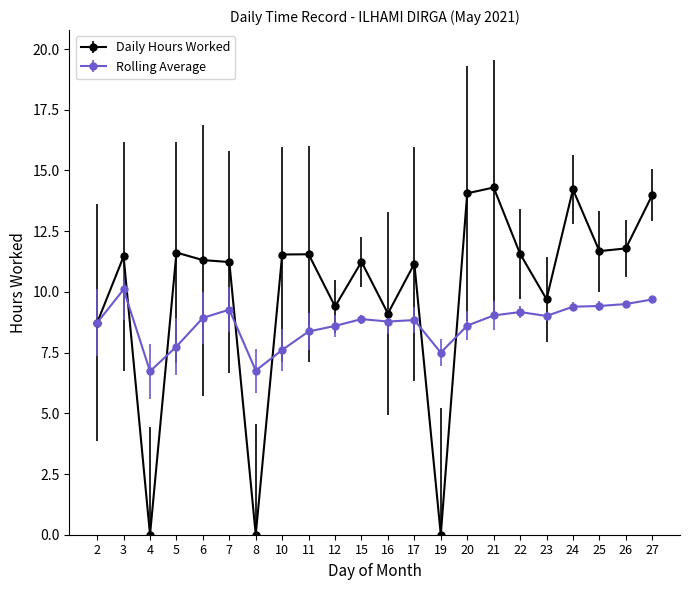

What value does the Rolling Average series have at 8?

6.8